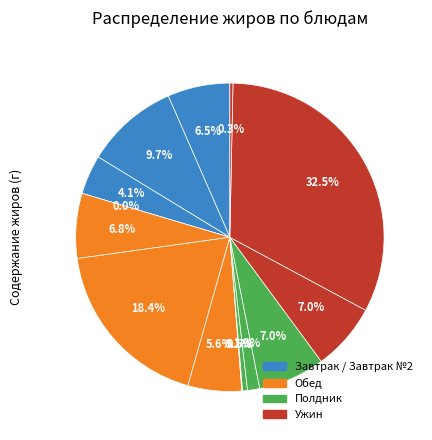

To the nearest percent, what is the combined percentage of Вафли and Гуляш мясной?

25%